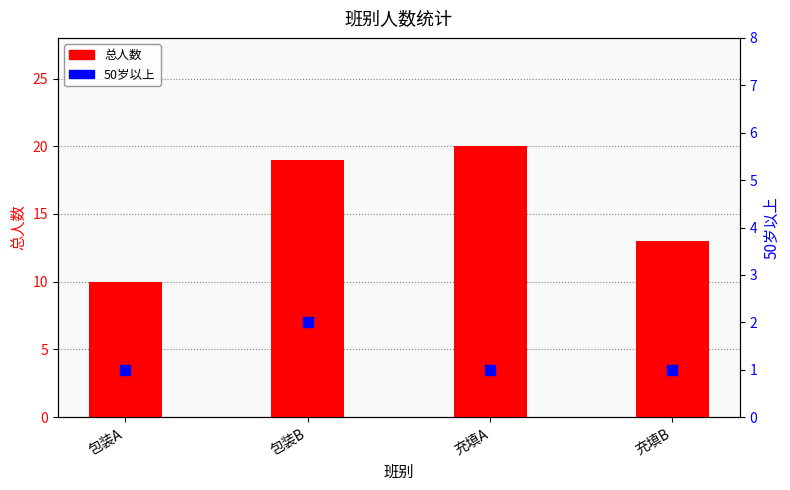

Which series has the largest total across all categories?

总人数